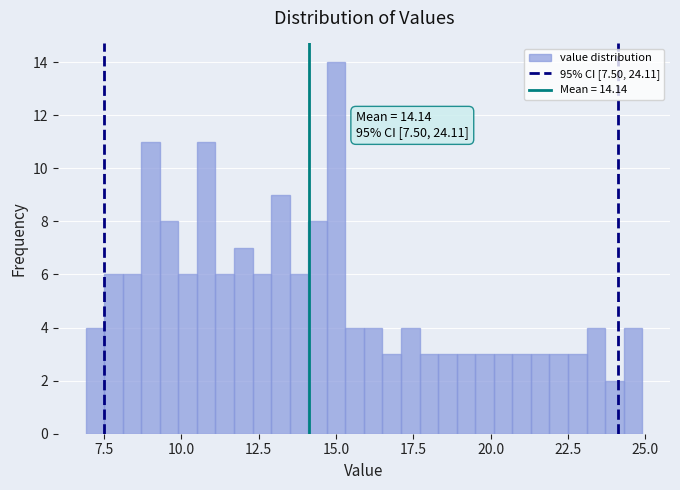

Read against the x-axis, roughly where is the centre of the tallest bar?

15.0